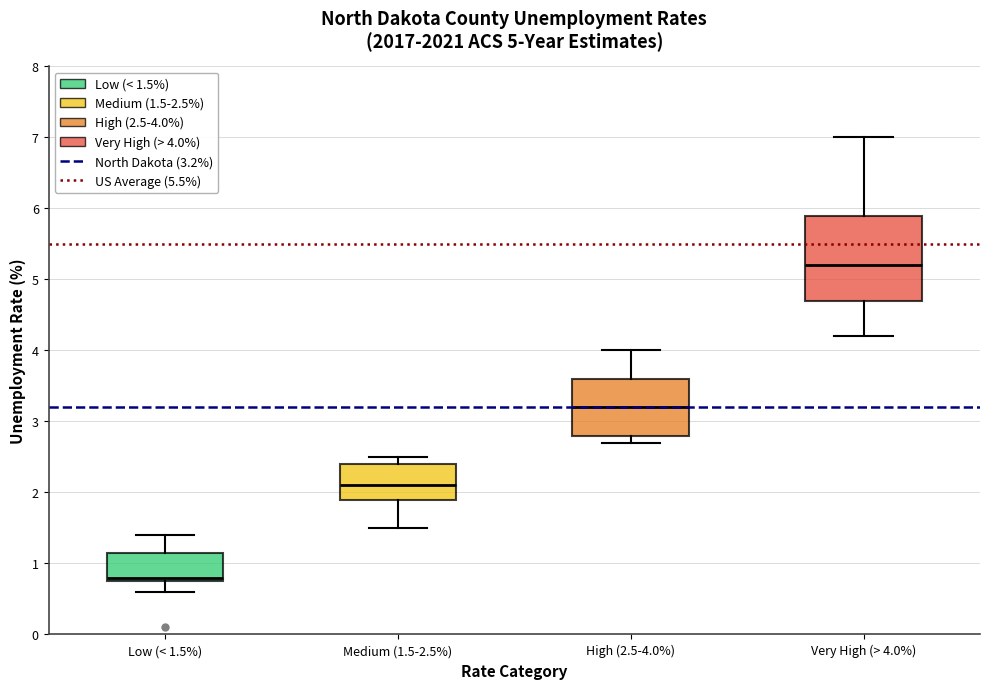

Reading left to right, read every box against the y-axis: the position of its median line, the range the box covers, and the ends of its whiskers. The values are not printed on the chart, so give them approximately, as read against the axis.

Low (< 1.5%): median 0.8 (just above the box's lower edge), box 0.8 to 1.2, whiskers 0.6 to 1.4
Medium (1.5-2.5%): median 2.1, box 1.9 to 2.4, whiskers 1.5 to 2.5
High (2.5-4.0%): median 3.2, box 2.8 to 3.6, whiskers 2.7 to 4.0
Very High (> 4.0%): median 5.2, box 4.7 to 5.9, whiskers 4.2 to 7.0